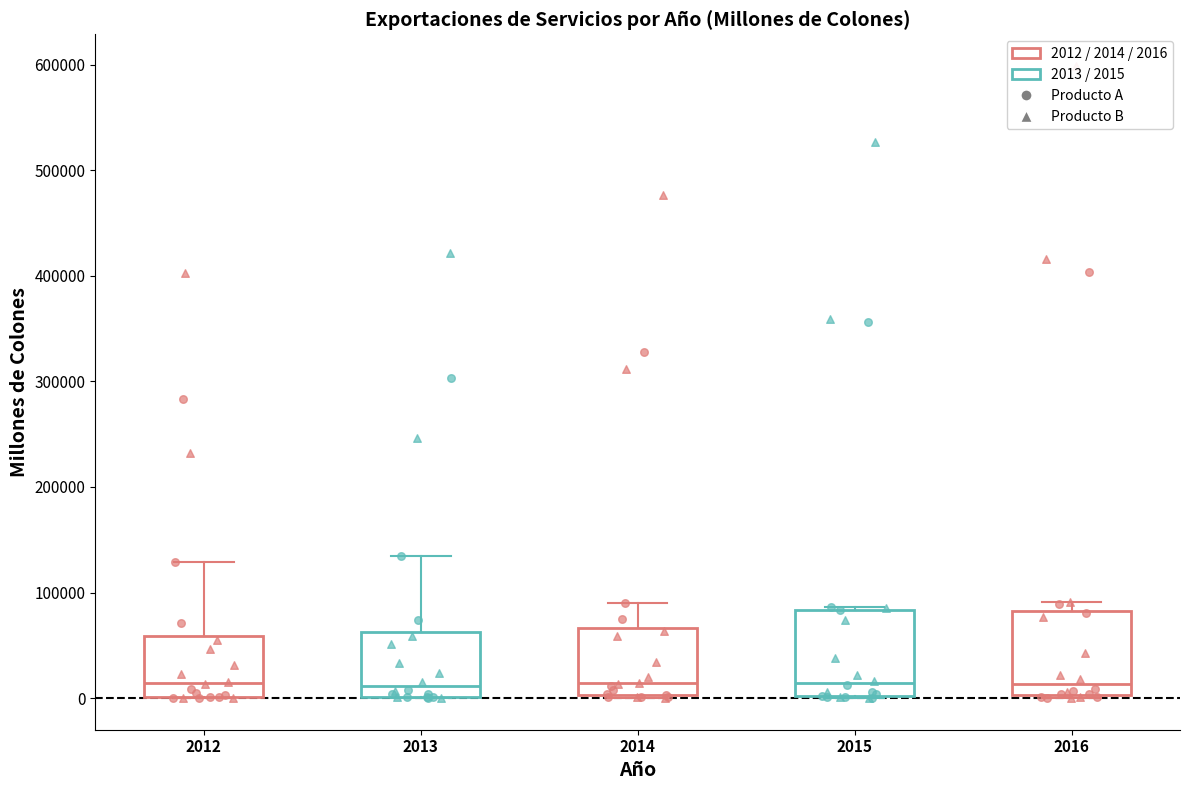

Reading left to right, transcribe this box plot: for each box, give where its median line is, the range the box spans, and where its two whiskers end, as read against the y-axis. The values are not printed on the chart, so give them approximately, as read against the axis.

2012: median 10000, box 0 to 60000, whiskers 0 to 130000
2013: median 10000, box 0 to 60000, whiskers 0 to 130000
2014: median 10000, box 0 to 70000, whiskers 0 to 90000
2015: median 10000, box 0 to 80000, whiskers 0 to 90000
2016: median 10000, box 0 to 80000, whiskers 0 (just below the box's lower edge) to 90000